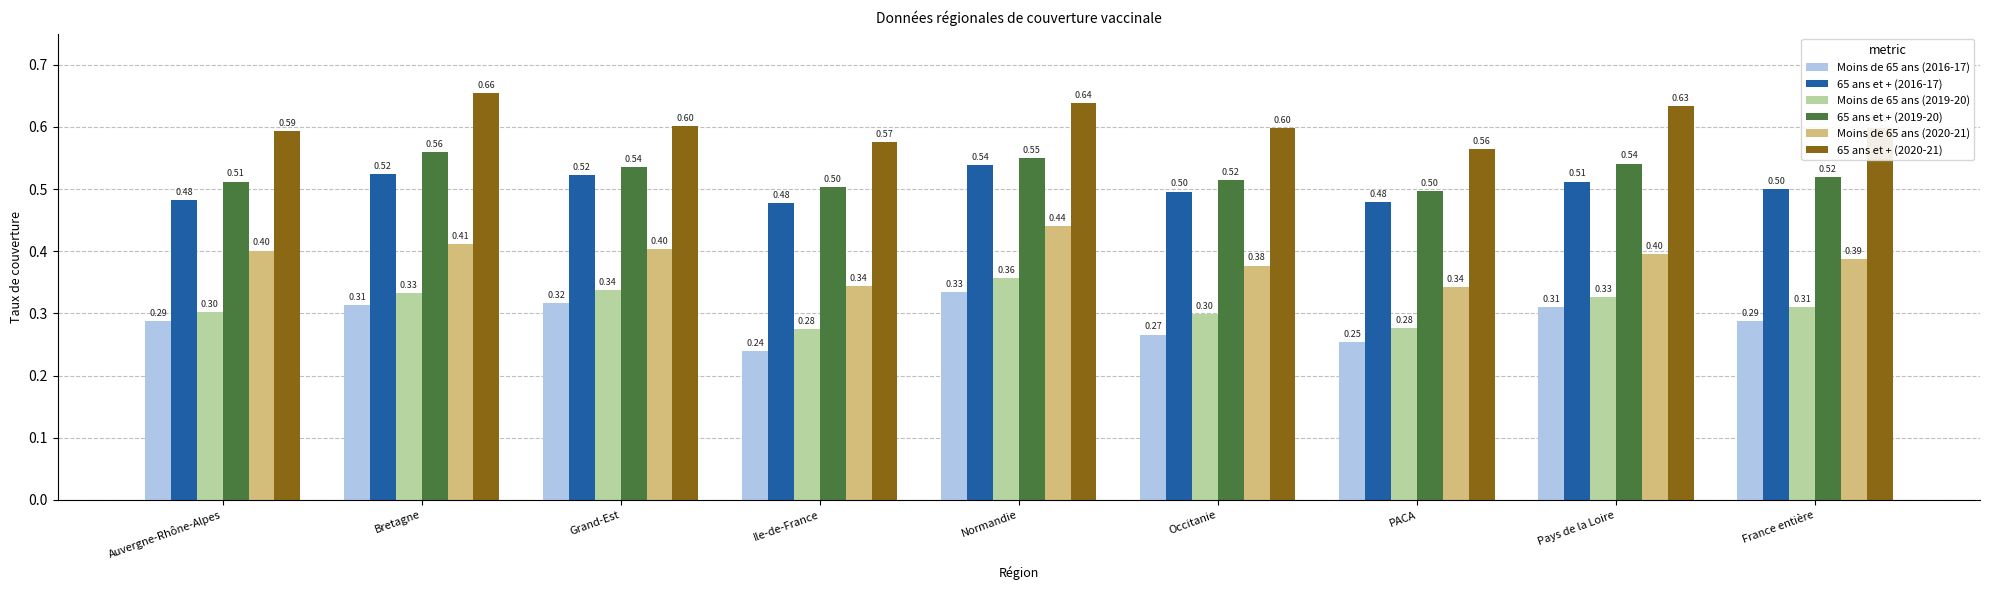

The value of 65 ans et + (2019-20) at Normandie is 0.6. True or false?

True